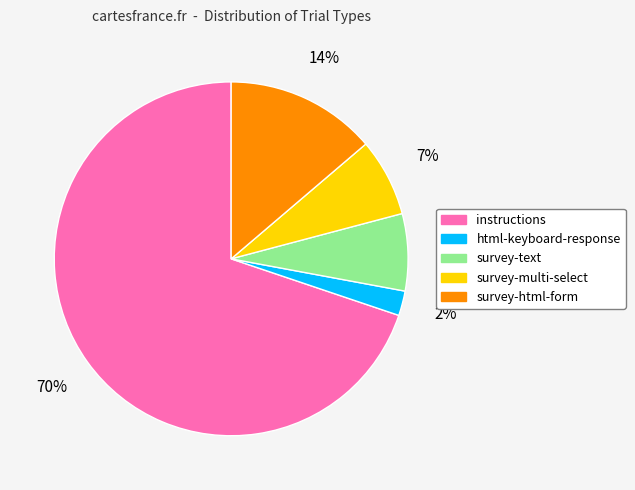

Is there a majority slice in this chart?

Yes